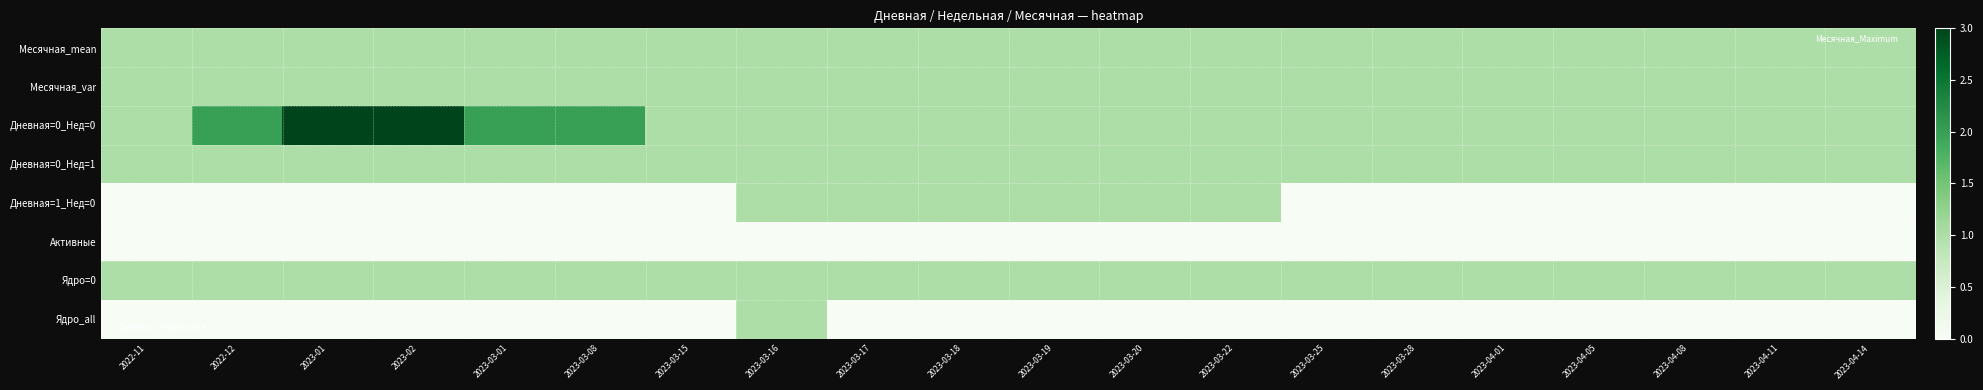

Which series has the widest spread of values?

Дневная=0_Нед=0